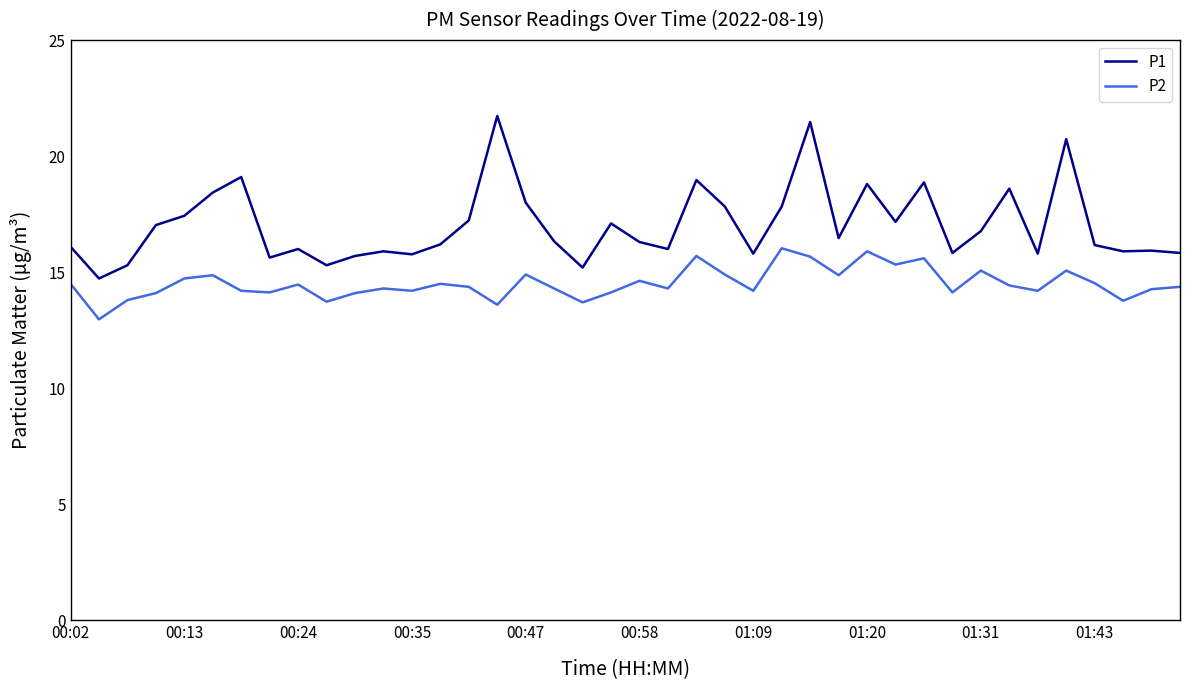

Which series has the widest spread of values?

P1